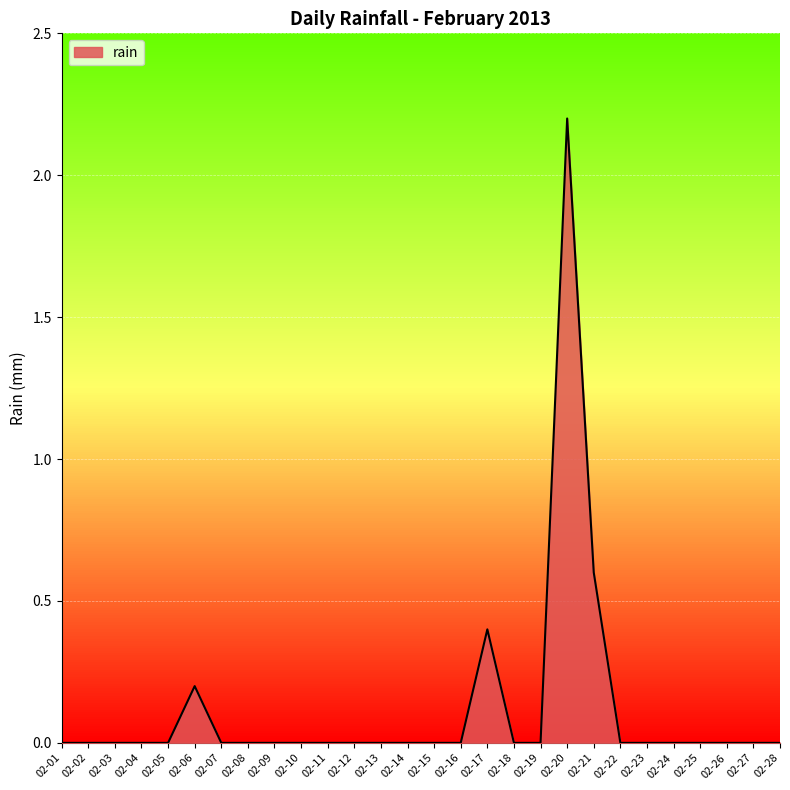

Reading left to right, what are all the values shown in this chart?

02-01=0.0	02-02=0.0	02-03=0.0	02-04=0.0	02-05=0.0	02-06=0.2	02-07=0.0	02-08=0.0	02-09=0.0	02-10=0.0	02-11=0.0	02-12=0.0	02-13=0.0	02-14=0.0	02-15=0.0	02-16=0.0	02-17=0.4	02-18=0.0	02-19=0.0	02-20=2.2	02-21=0.6	02-22=0.0	02-23=0.0	02-24=0.0	02-25=0.0	02-26=0.0	02-27=0.0	02-28=0.0